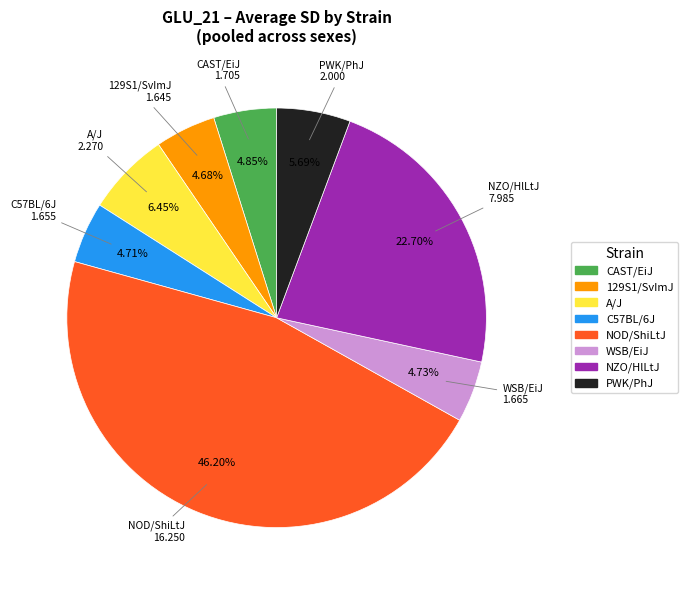

How many slices are in this pie chart?

8